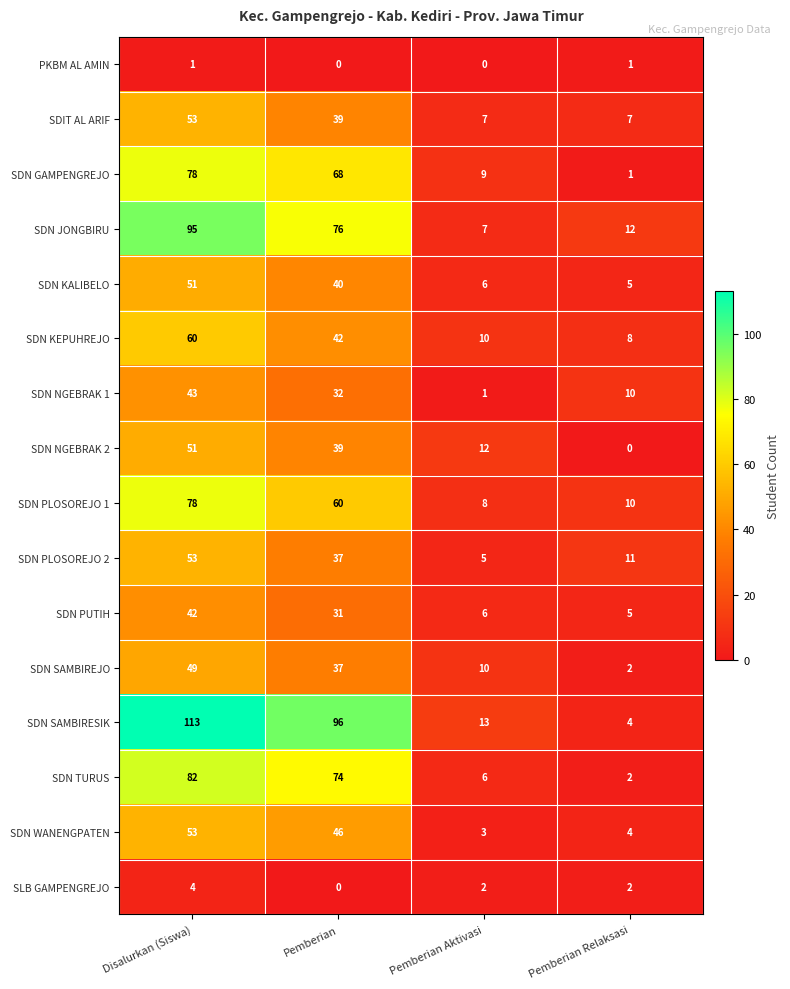

What is the approximate value of SDN SAMBIREJO at Disalurkan (Siswa)?

49